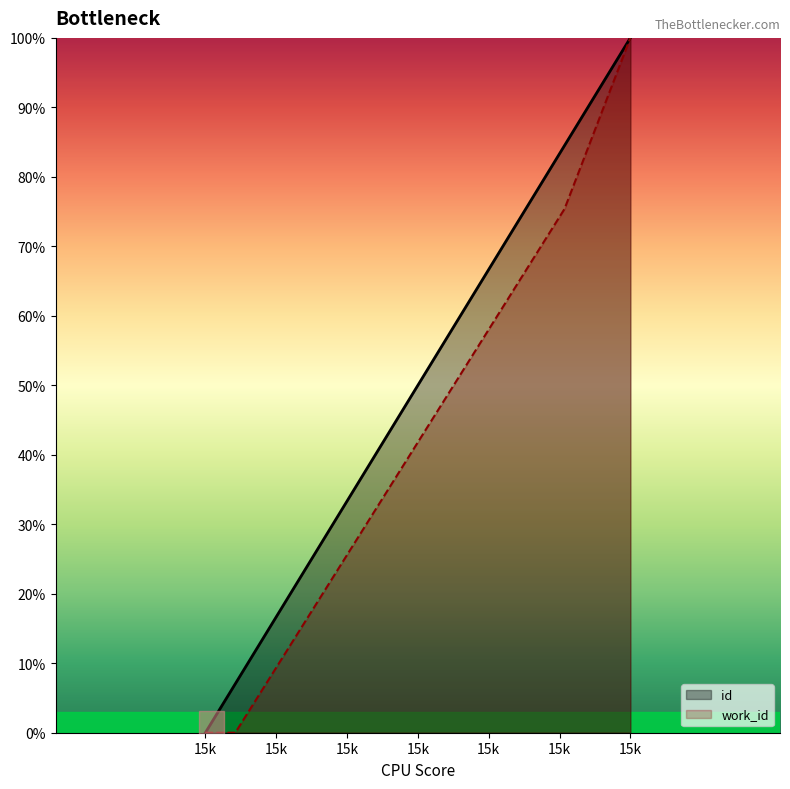

What is the average value of the id series?

21.3